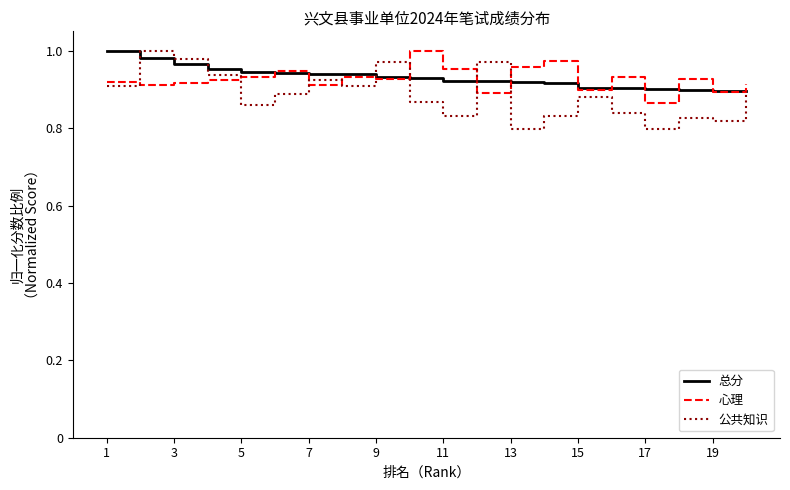

Count the 总分 values in the range 0 to 1.

20